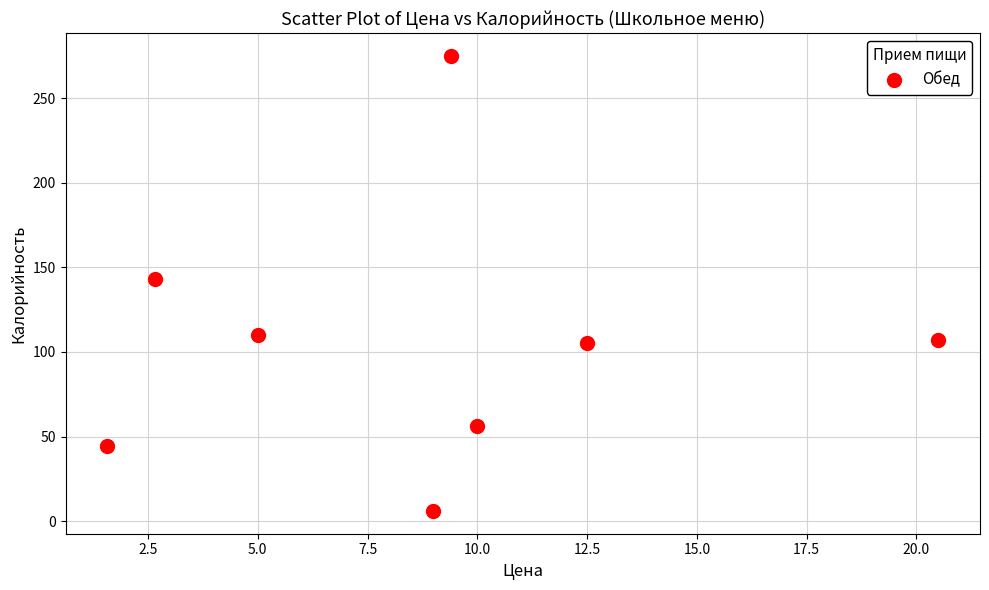

What Y value in the scatter plot is closest to 140?

143.0